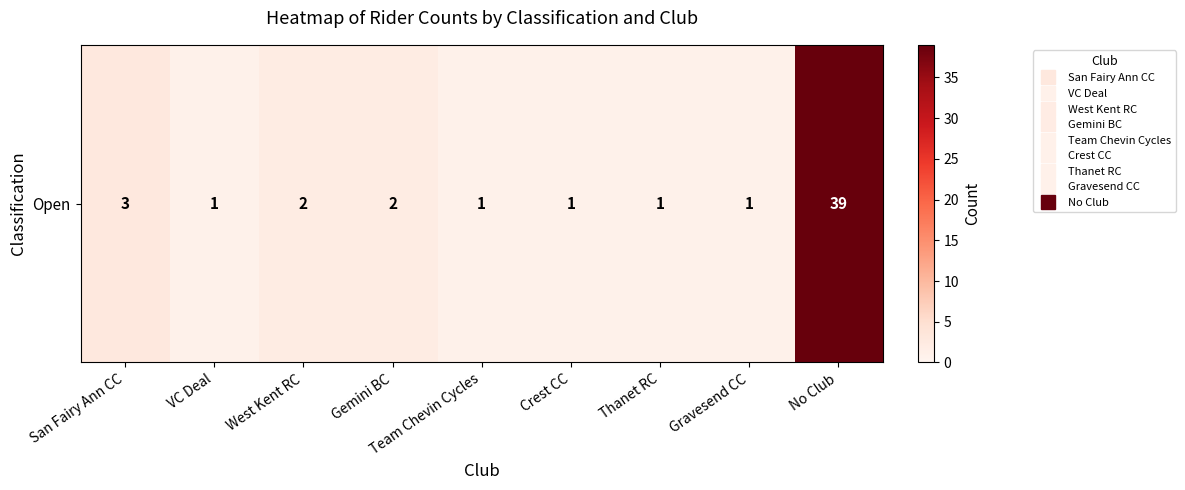

How many series are shown in this chart?

1